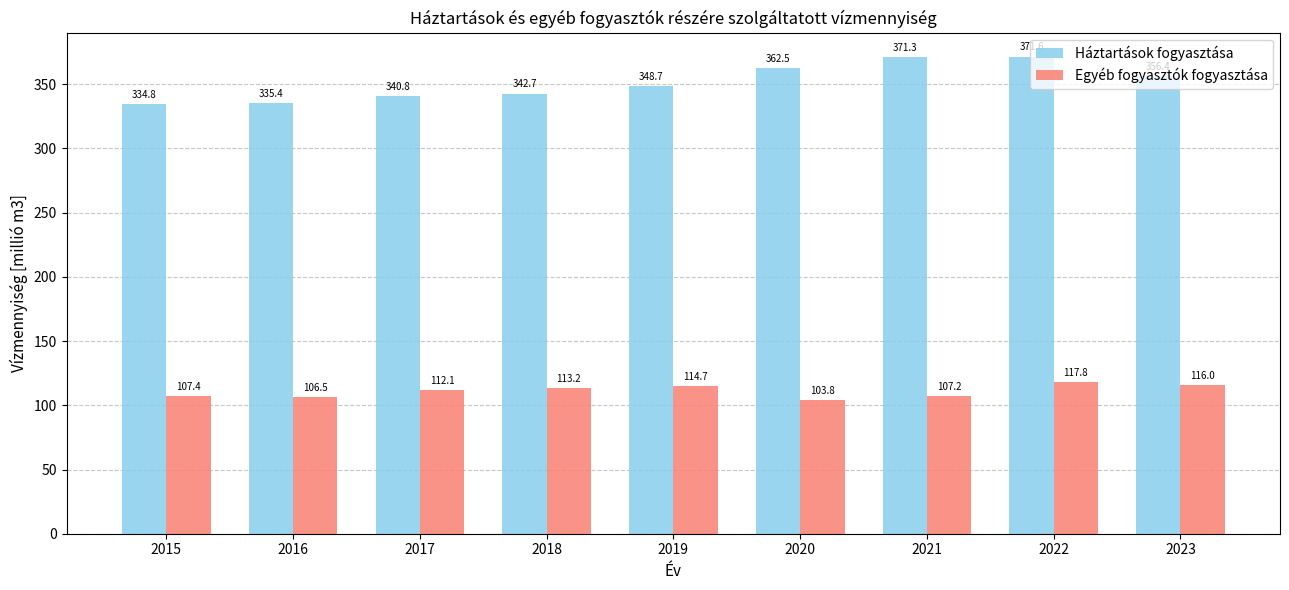

What is the value of the Háztartások fogyasztása bar at the 6th from the left?

362.5